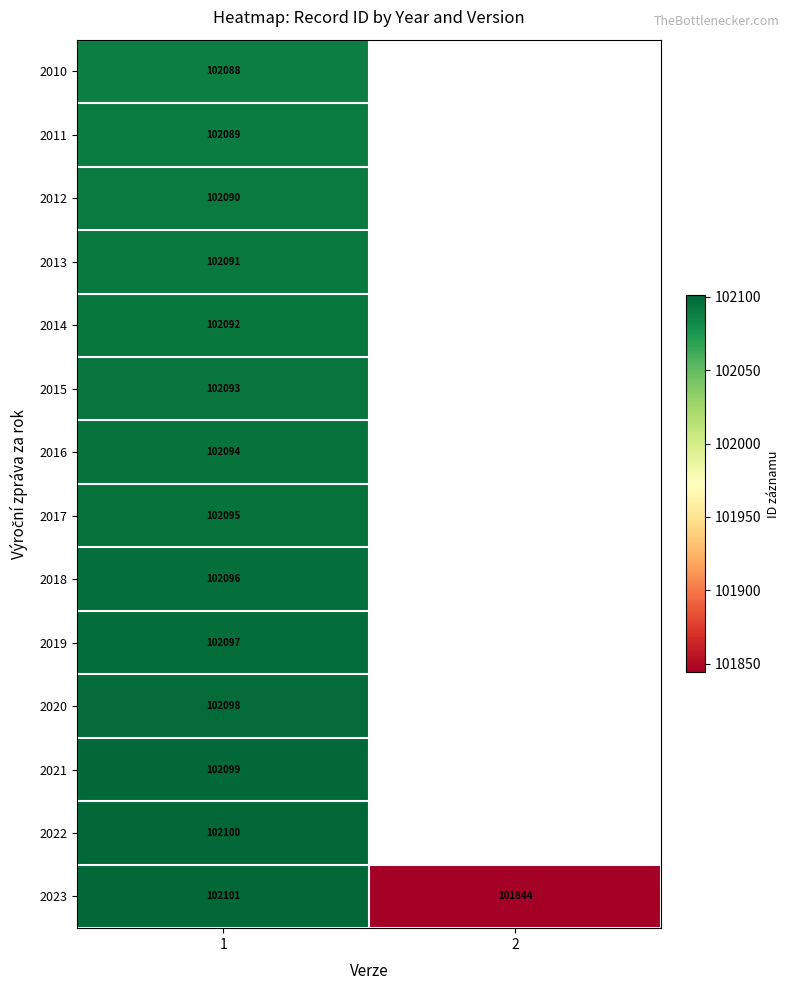

Rank the categories by 2023 value from highest to lowest.

1, 2